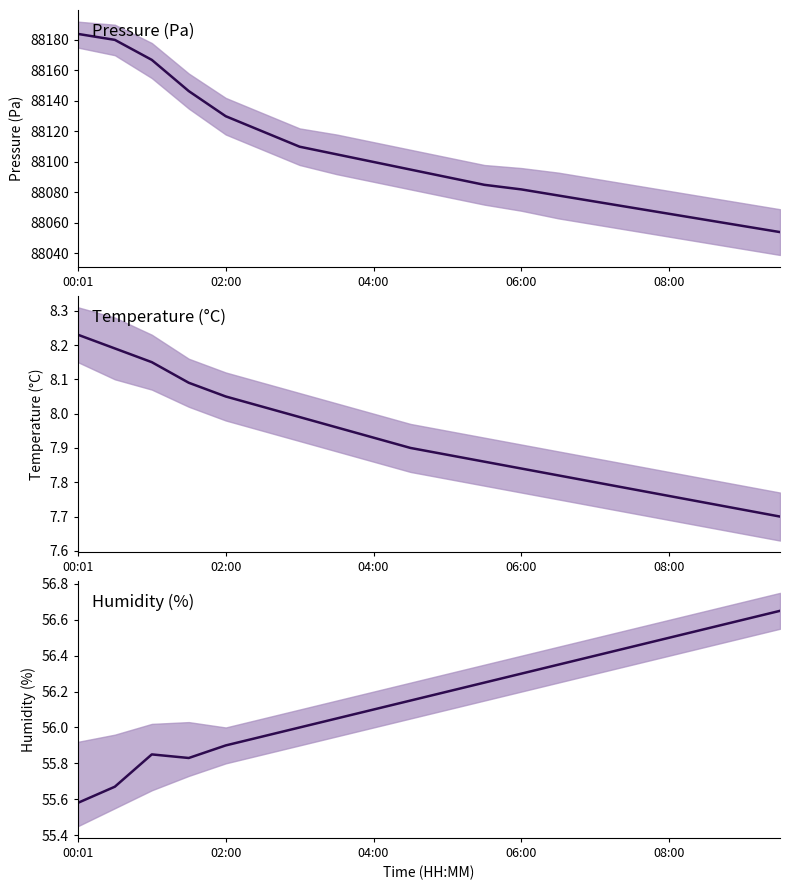

Is the value of humidity at 8 greater than the value of pressure at 5?

No